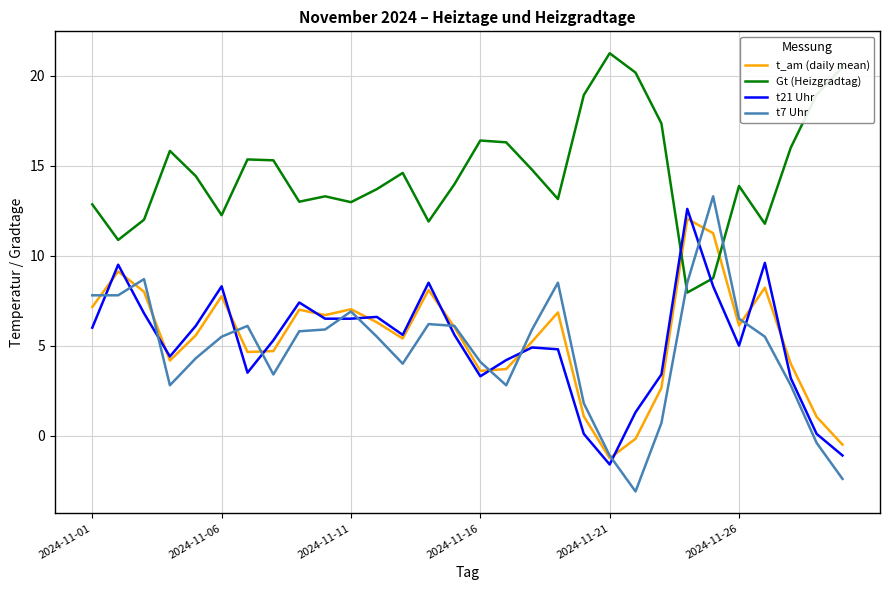

After their last crossing, which series has the higher values: Gt (Heizgradtag) or t_am (daily mean)?

Gt (Heizgradtag)